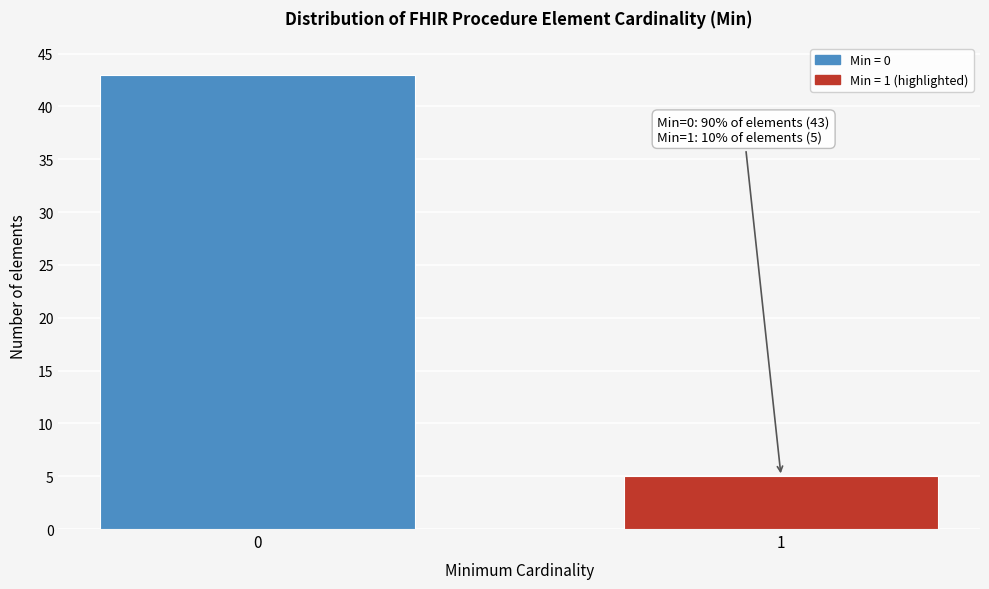

Reading left to right, transcribe all the data shown in this chart.

0=43	1=5